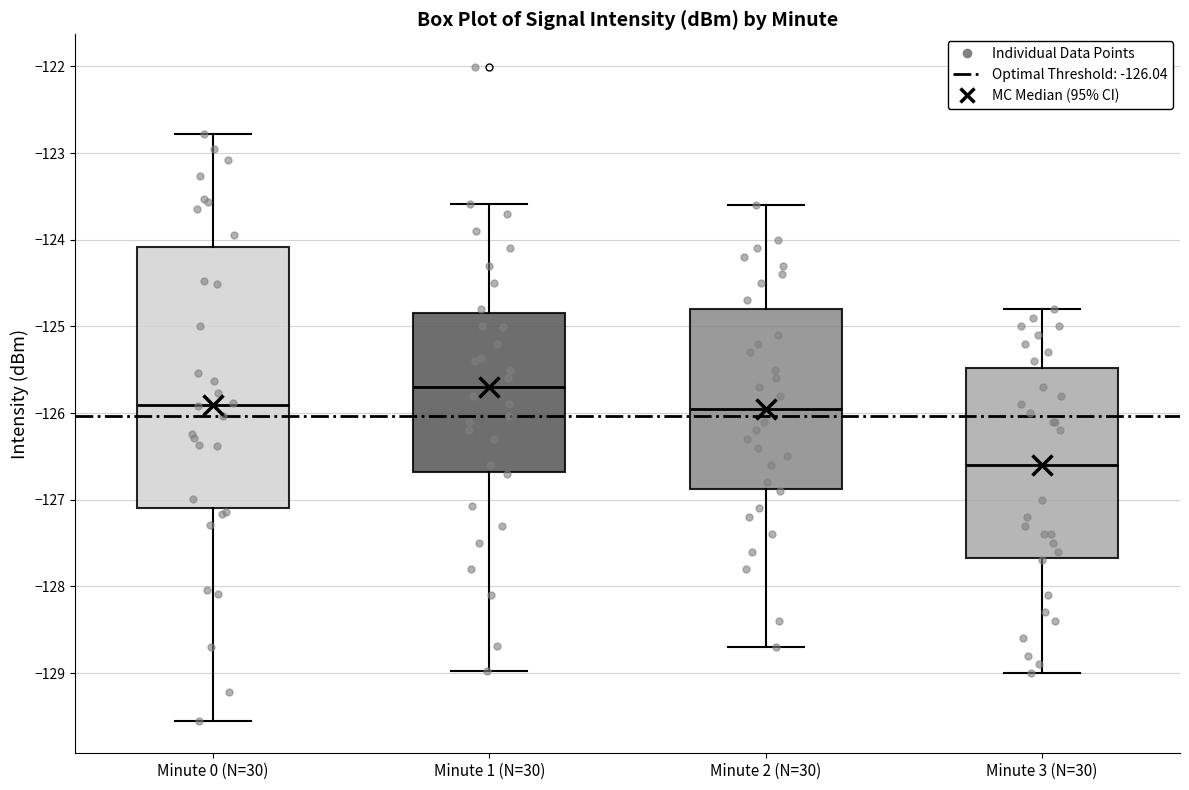

Which box's median line is the lowest?

Minute 3 (N=30)